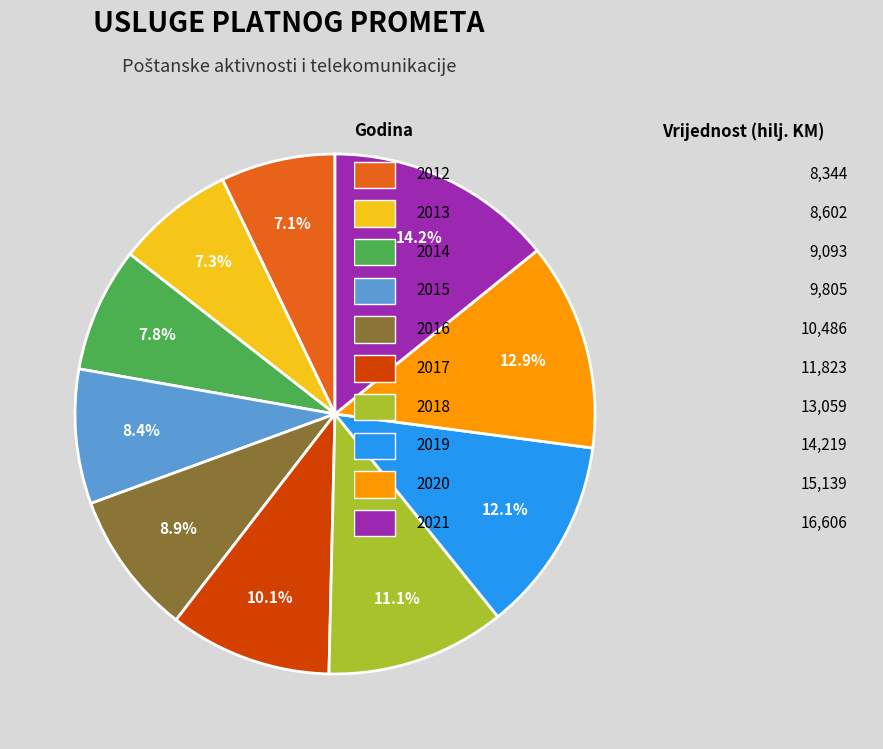

Does any single category account for the majority?

No